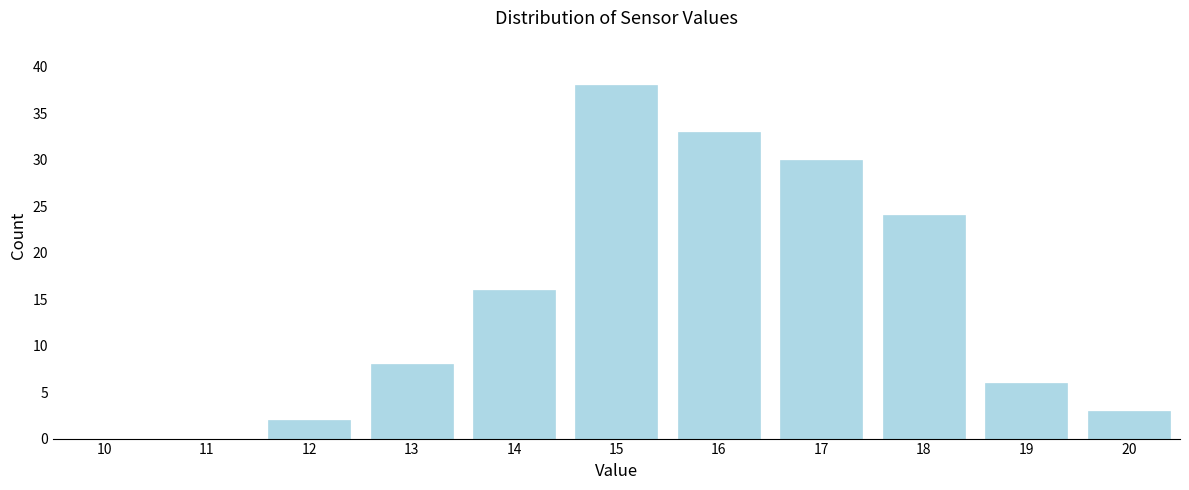

Reading left to right, extract all data points from this chart.

10=0	11=0	12=2	13=8	14=16	15=38	16=33	17=30	18=24	19=6	20=3